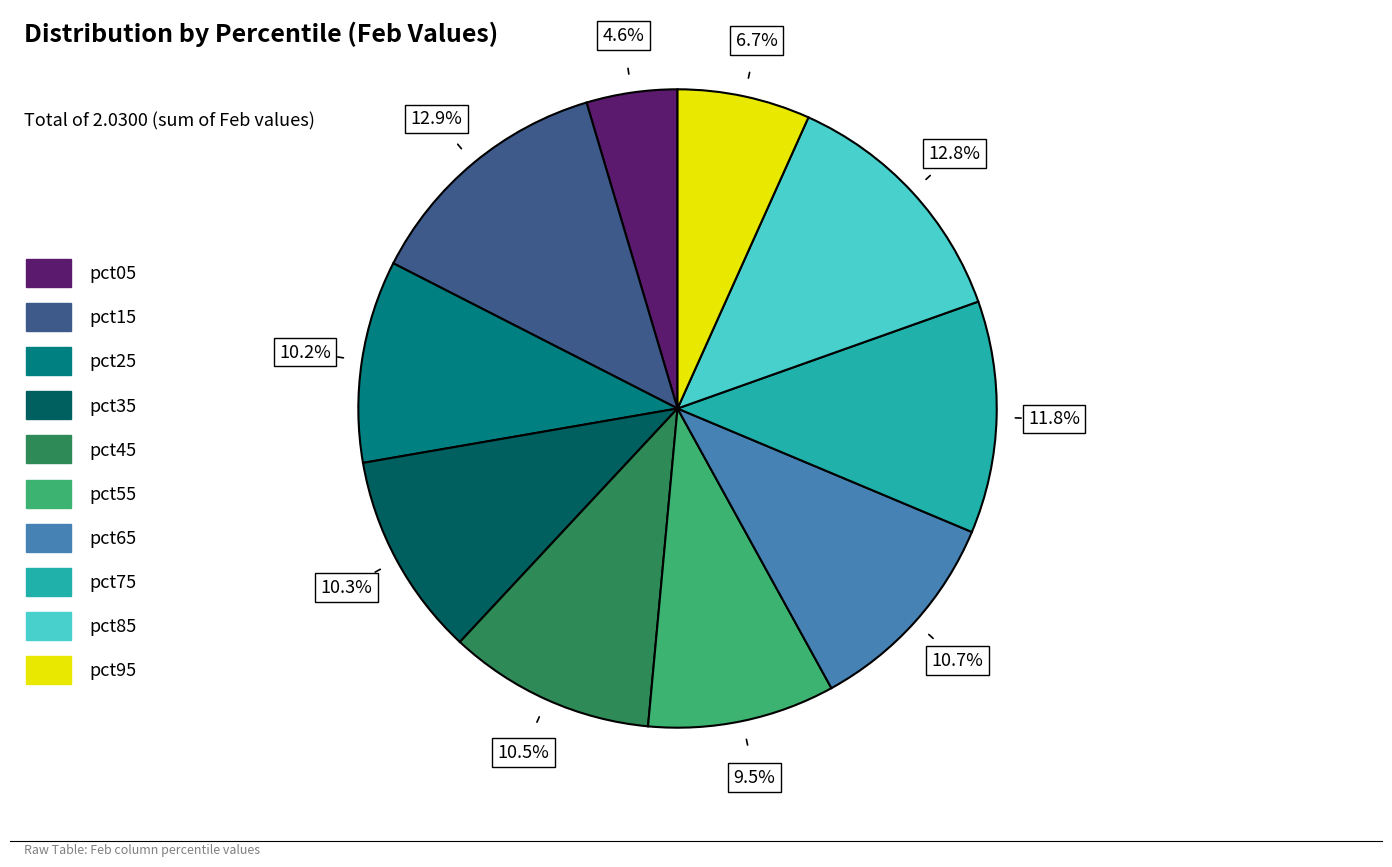

How many slices are in this pie chart?

10